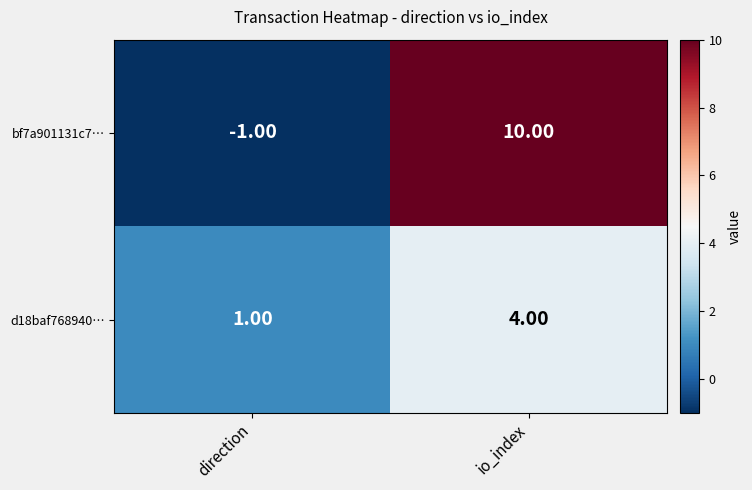

Count the number of categories in the chart.

2